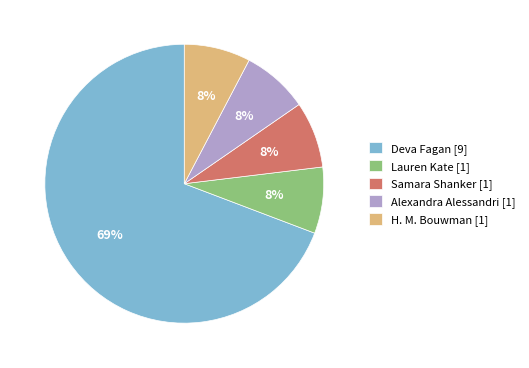

How many slices are in this pie chart?

5